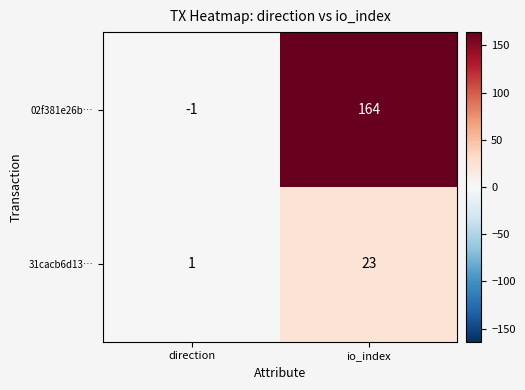

What is the difference between the highest and lowest values at io_index?

141